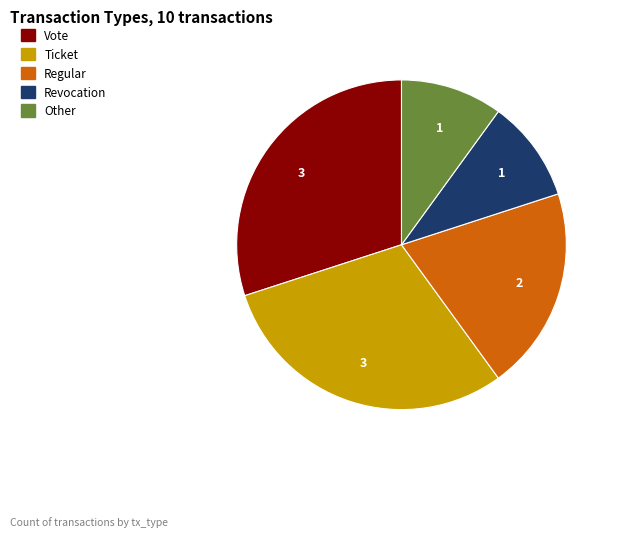

Does any single category account for the majority?

No